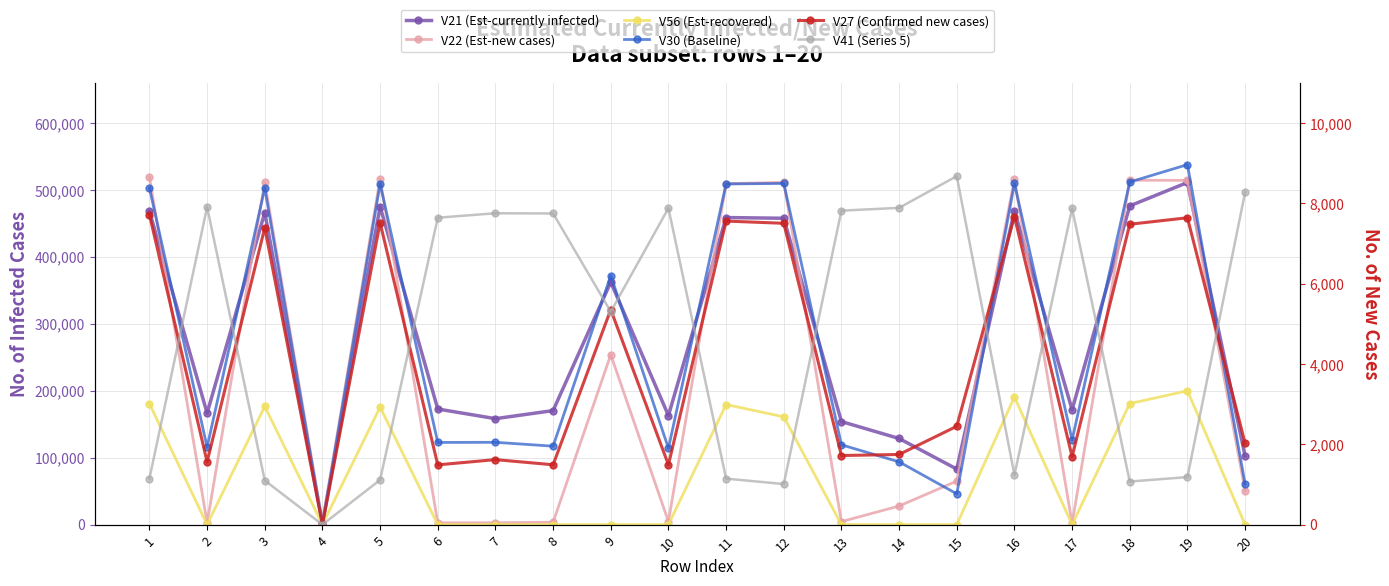

Rank the categories by V27 (Confirmed new cases) value from highest to lowest.

1, 16, 19, 11, 5, 12, 18, 3, 9, 15, 20, 14, 13, 17, 7, 2, 8, 10, 6, 4